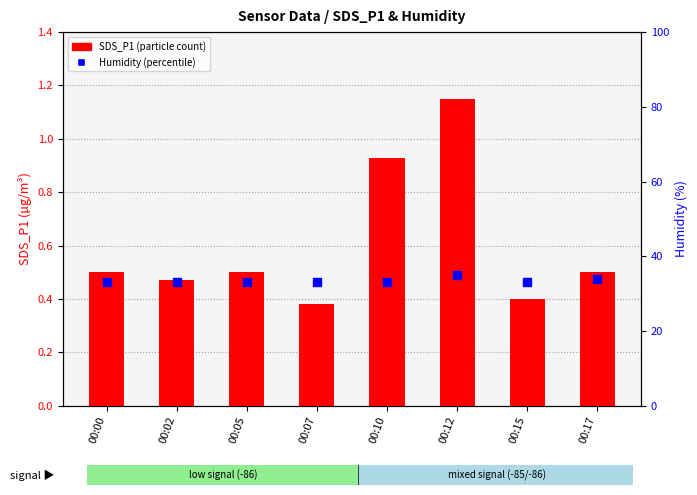

Which series reaches the maximum Y coordinate?

Humidity (percentile)